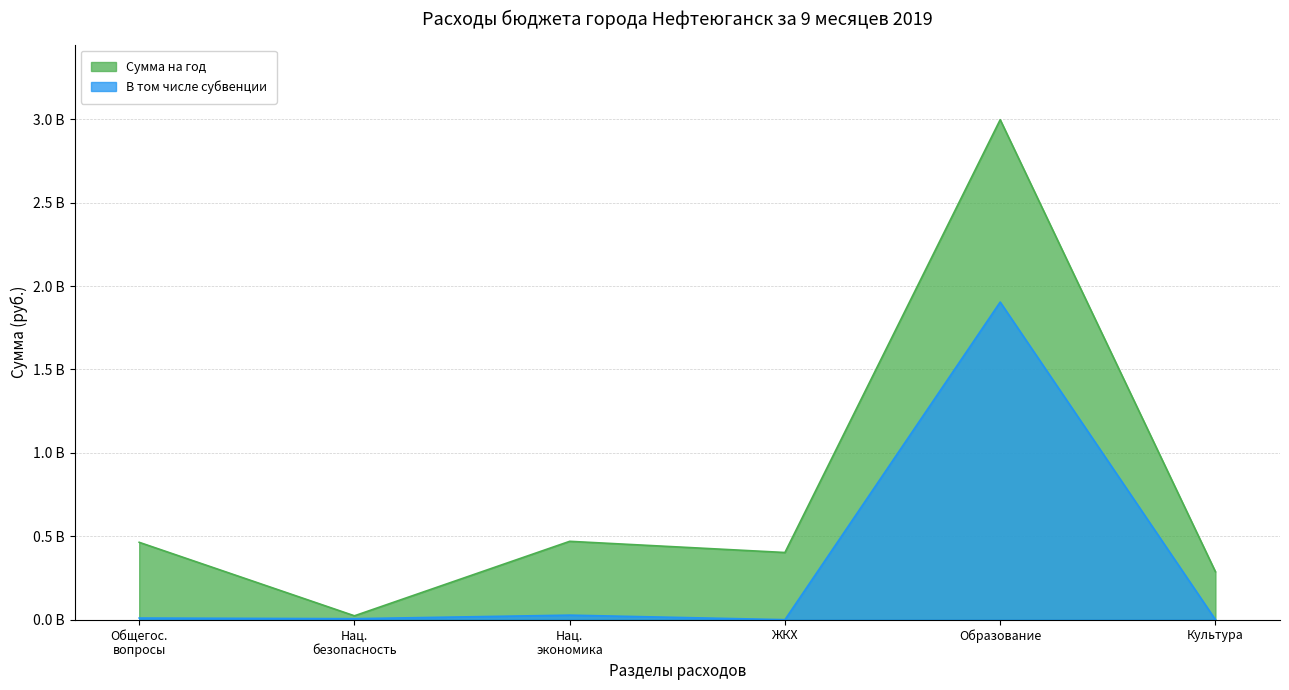

At which category does Сумма на год reach its first local valley?

Нац.
безопасность